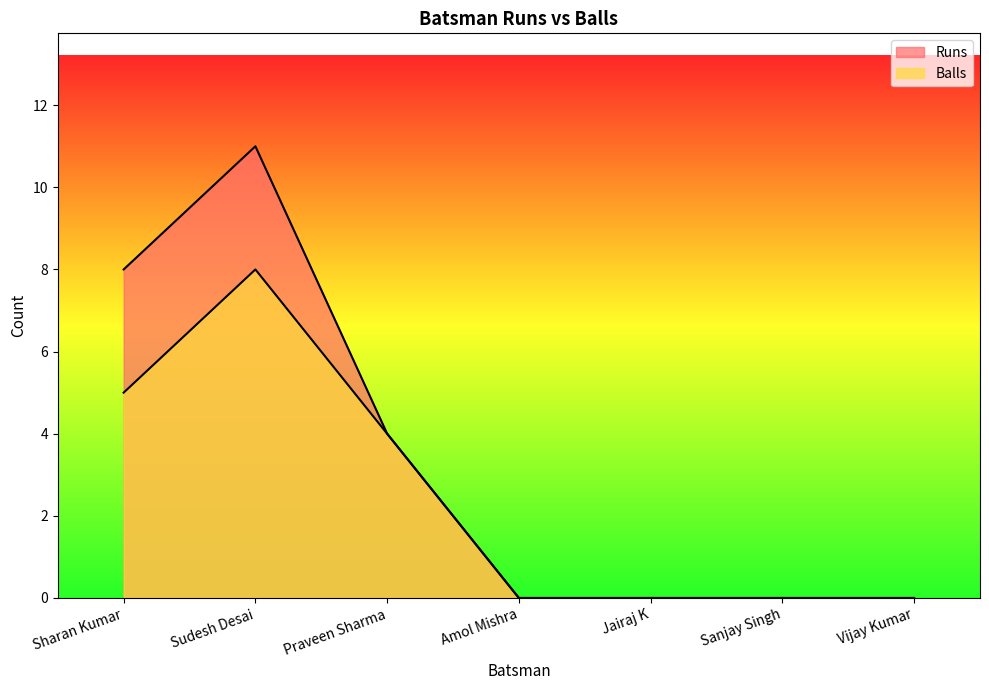

How many data points in Balls are above 0?

3